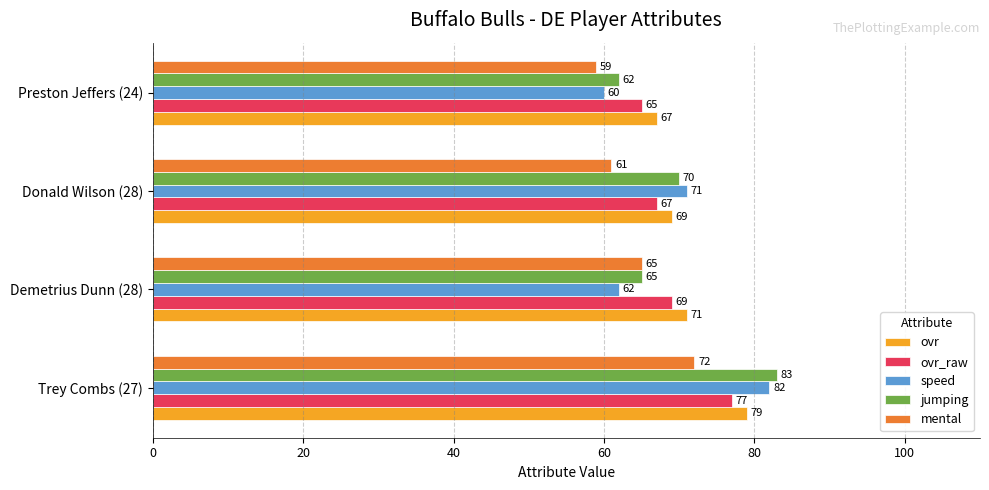

Which category has the lowest value across all series?

Preston Jeffers (24)